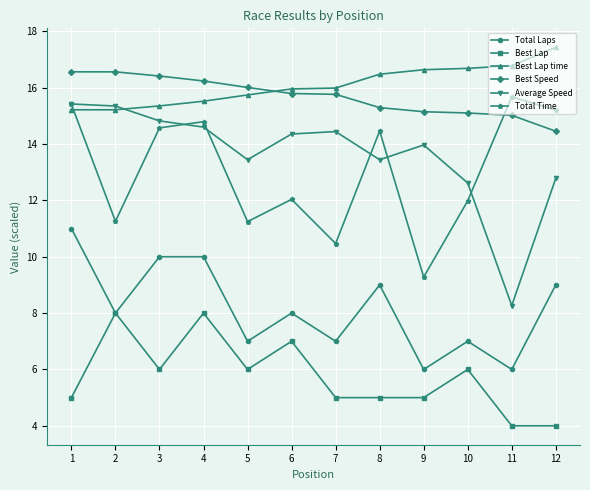

Does the chart have visible grid lines?

Yes